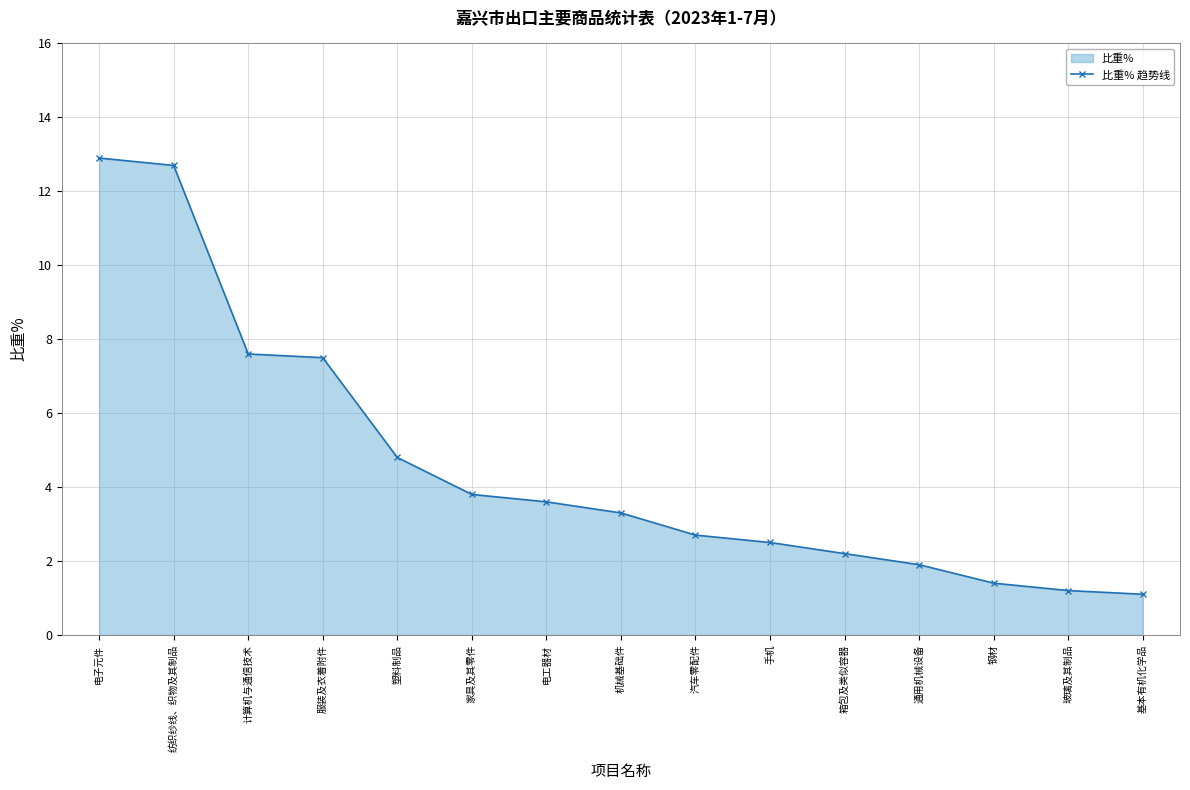

Reading left to right, what are all the values shown in this chart?

12.9	12.7	7.6	7.5	4.8	3.8	3.6	3.3	2.7	2.5	2.2	1.9	1.4	1.2	1.1